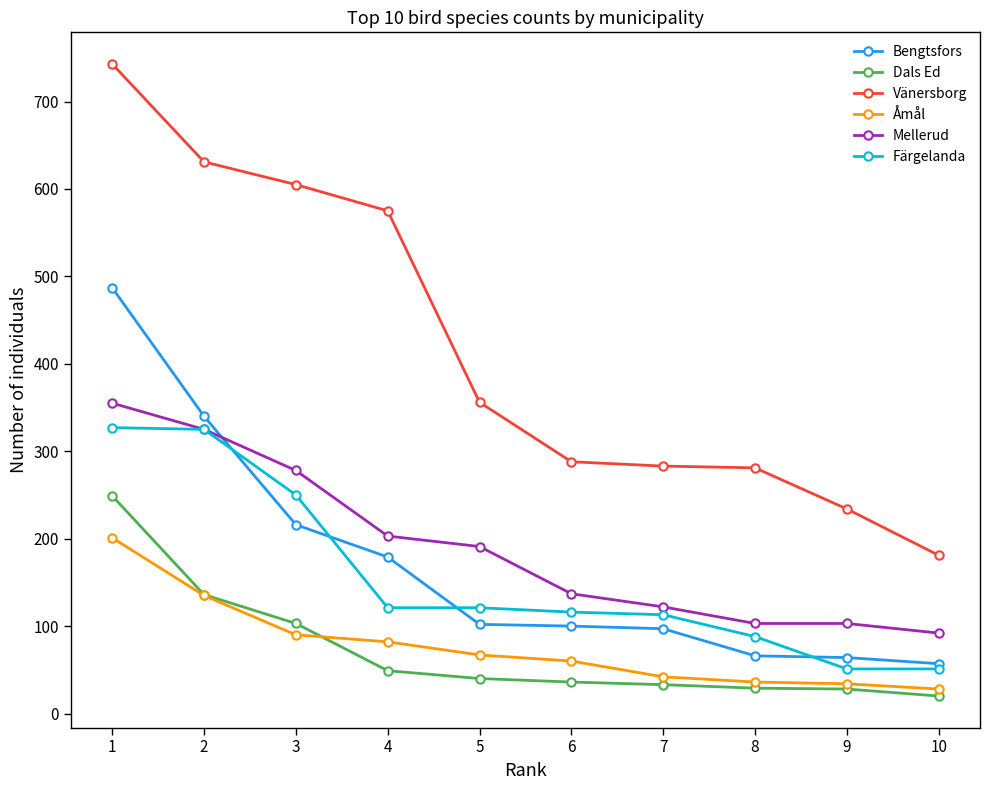

True or false: Dals Ed and Åmål intersect in this chart.

True